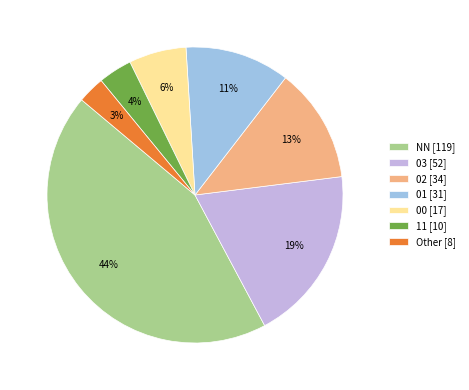

Is 02 the majority of the pie?

No